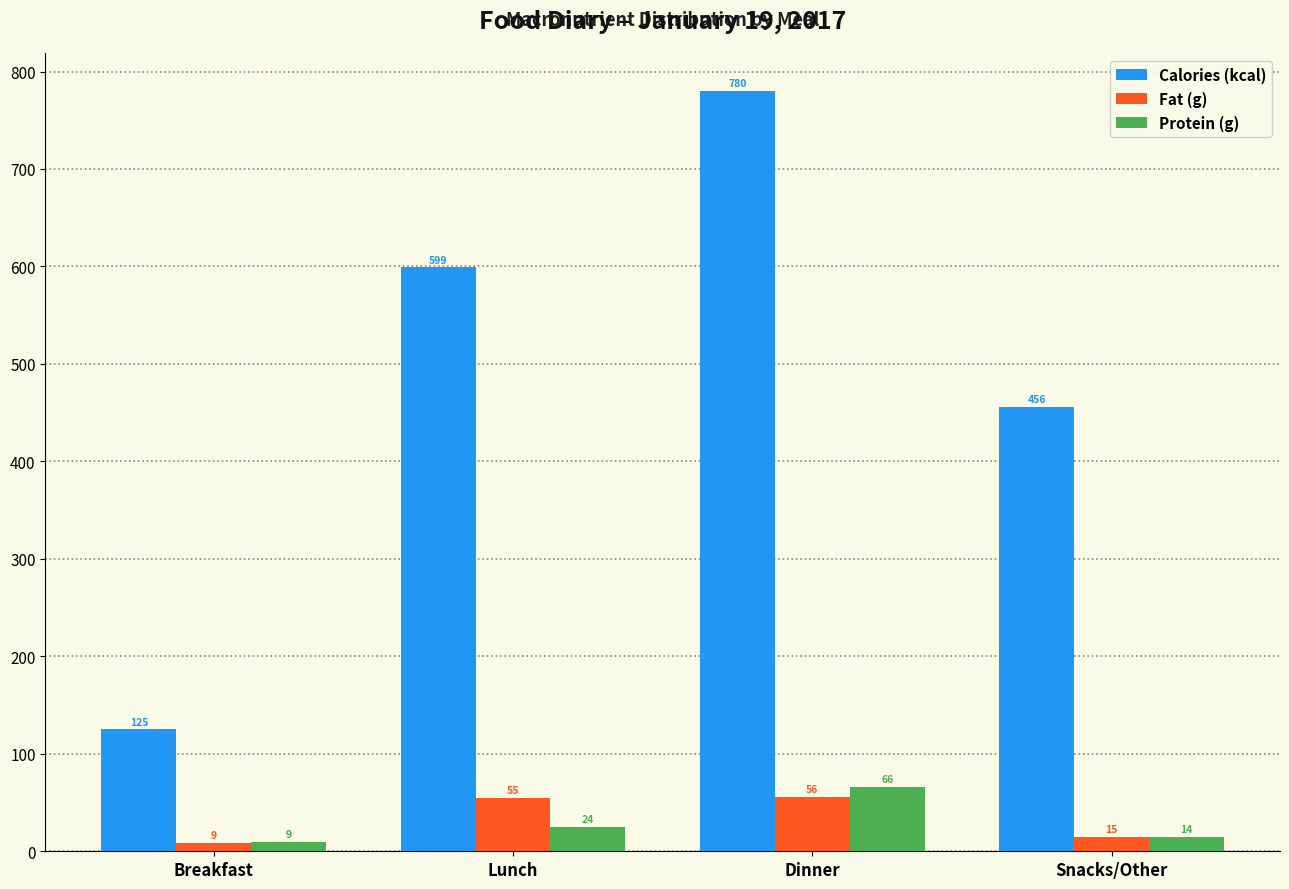

True or false: Fat (g) has a value of 55.5 at Dinner.

True